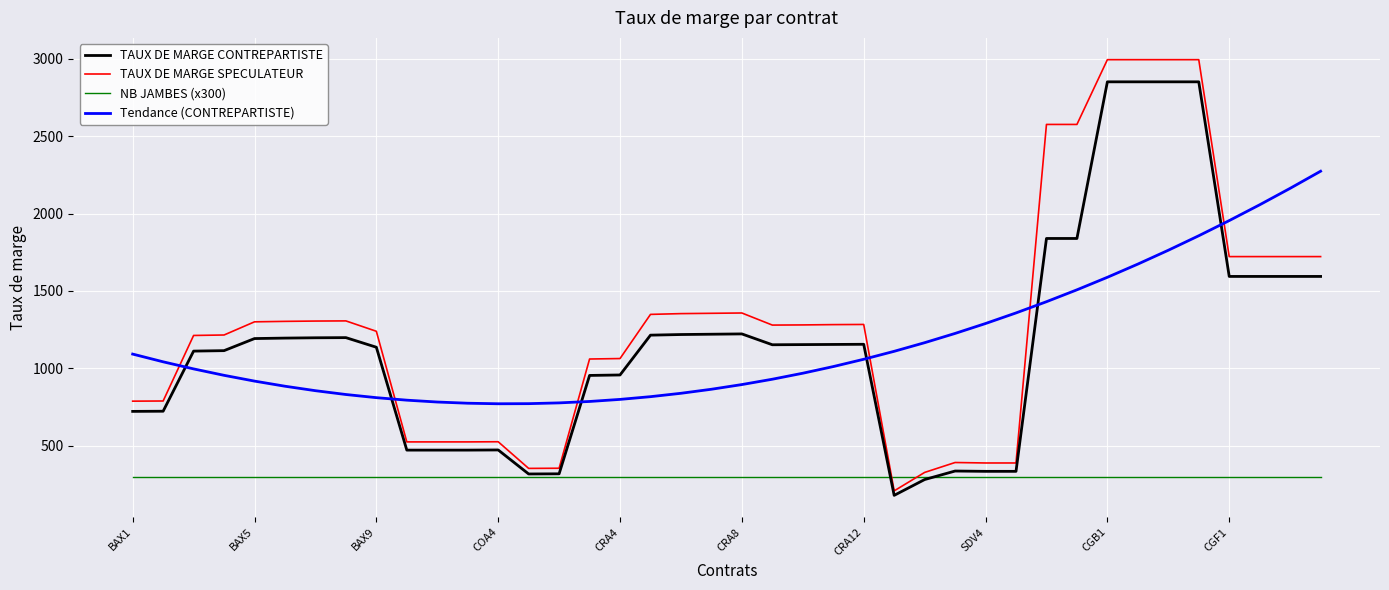

What is the lowest value of the TAUX DE MARGE SPECULATEUR series?

210.0